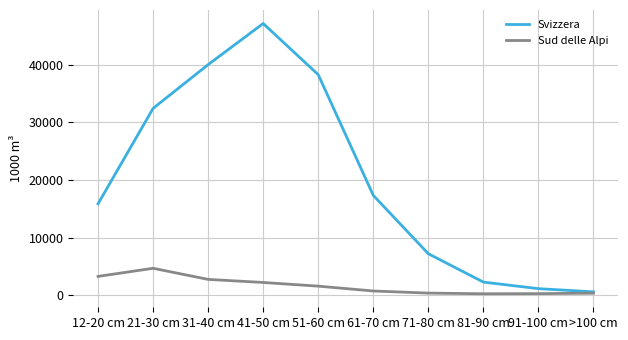

What value does the Svizzera series have at 91-100 cm, to the nearest 50?

1150